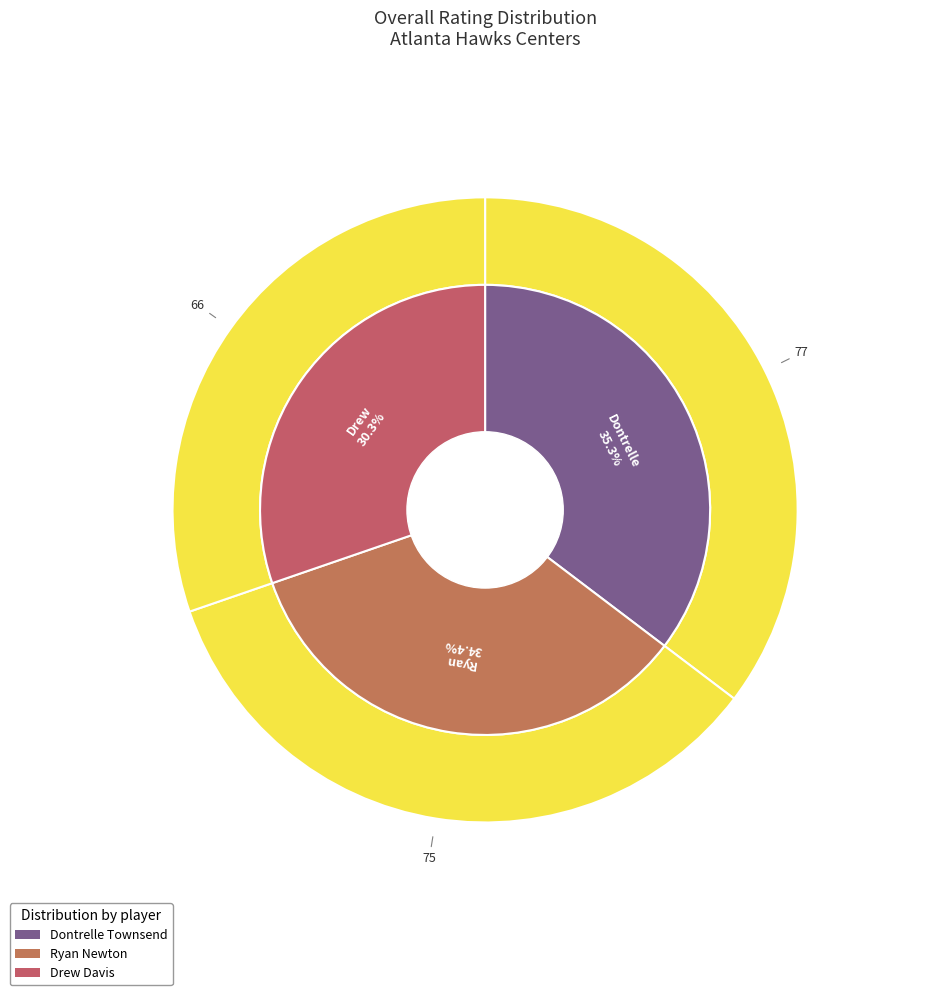

Count the number of slices in the pie.

3